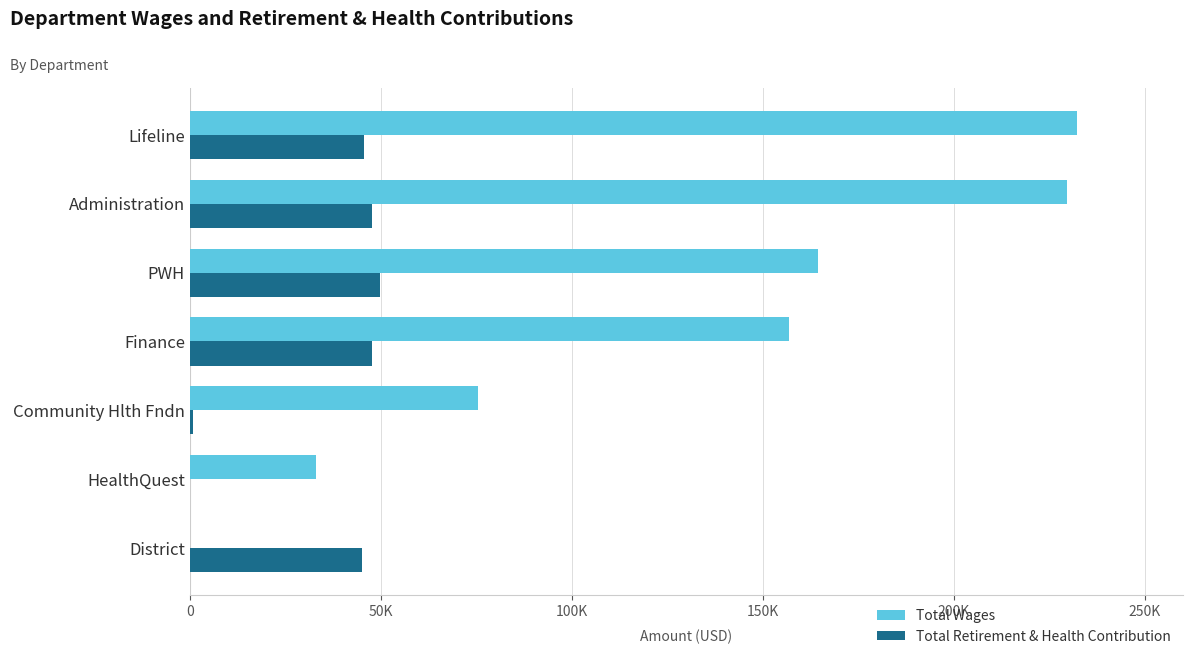

Reading right to left, extract all data points from this chart.

Total Wages: 0	33054	75422	156763	164288	229572	232083
Total Retirement & Health Contribution: 45107	0	844	47707	49725	47804	45672